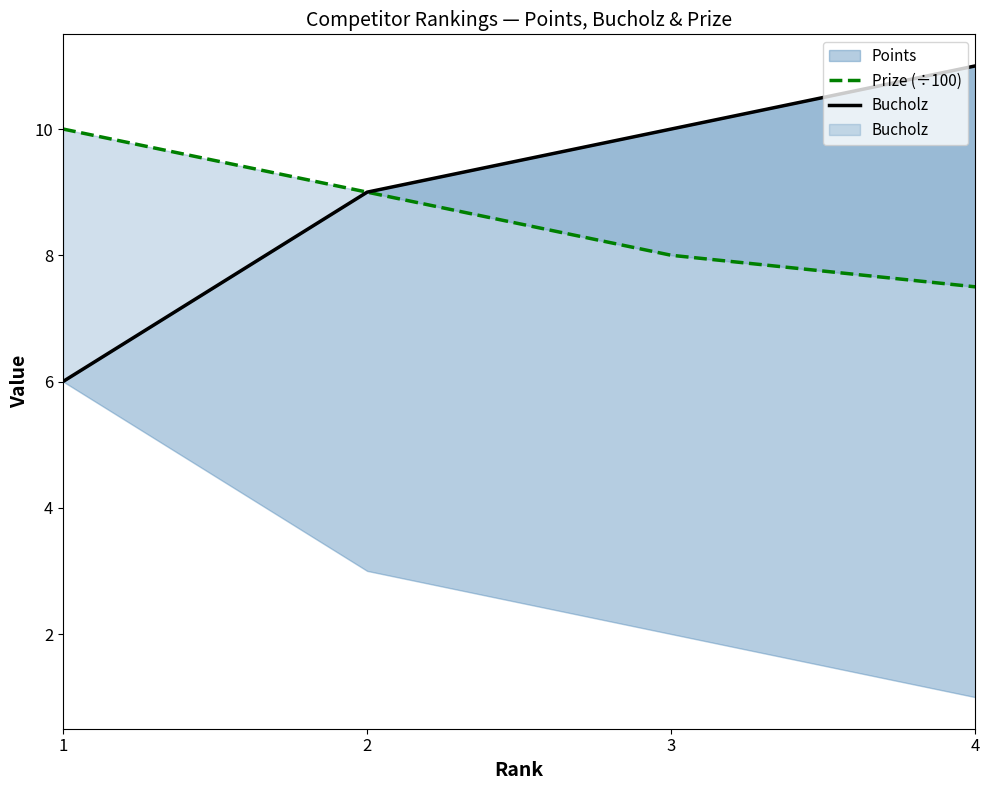

True or false: Bucholz and Prize (÷100) intersect in this chart.

False